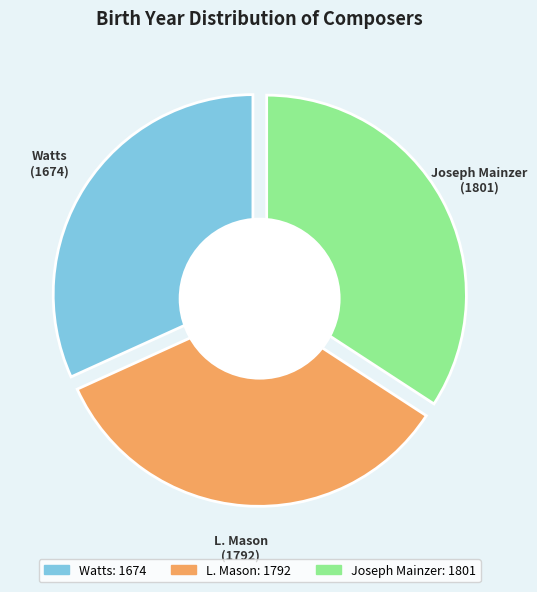

What is the change in value from L. Mason to Joseph Mainzer?

+9